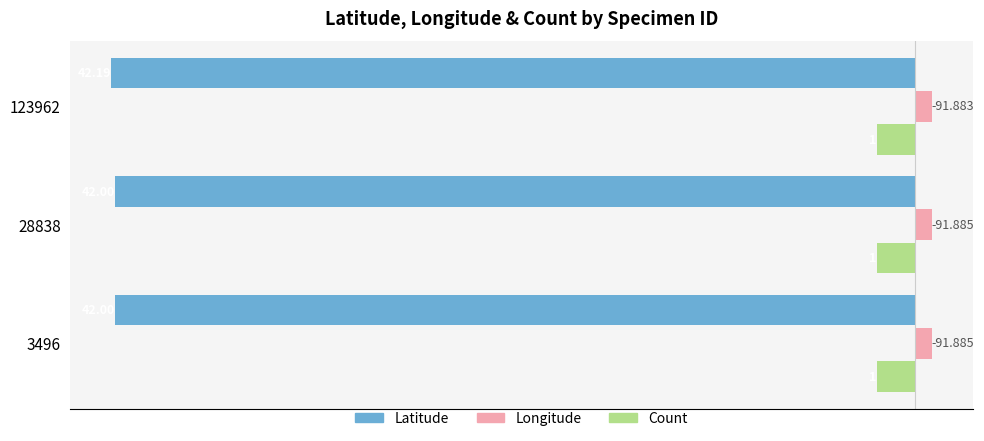

What are all the series names shown in the legend?

Latitude, Longitude, Count